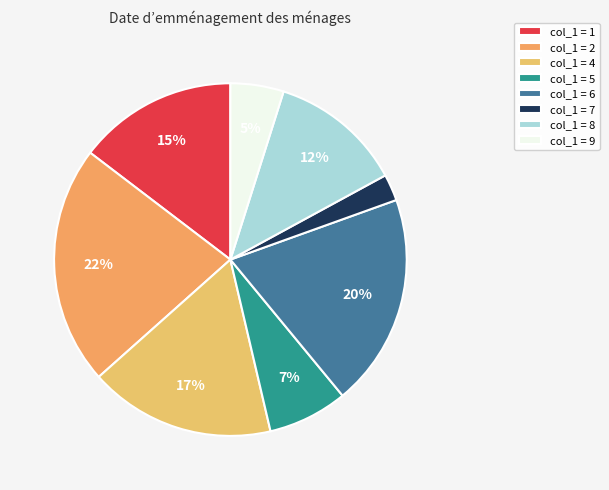

Count the number of slices in the pie.

8